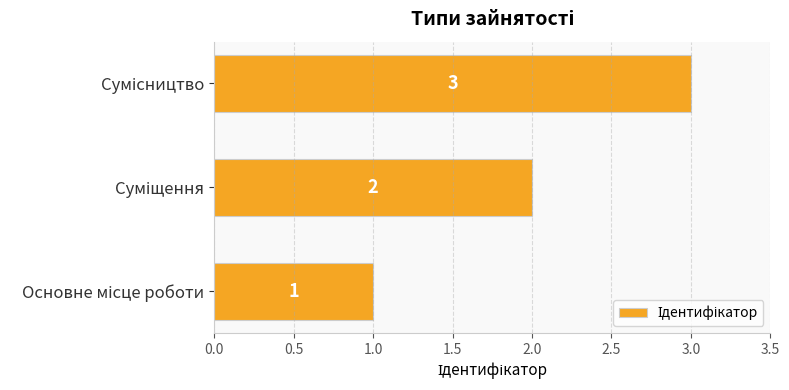

What is the maximum value shown in the chart?

3